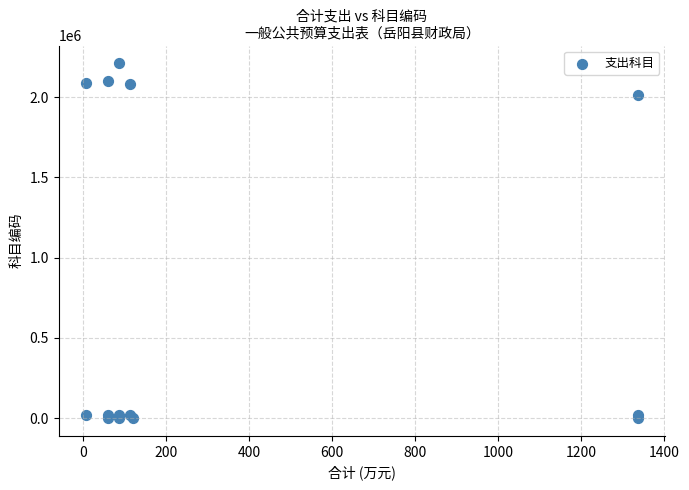

What Y value in the scatter plot is closest to 1105201?

2010601